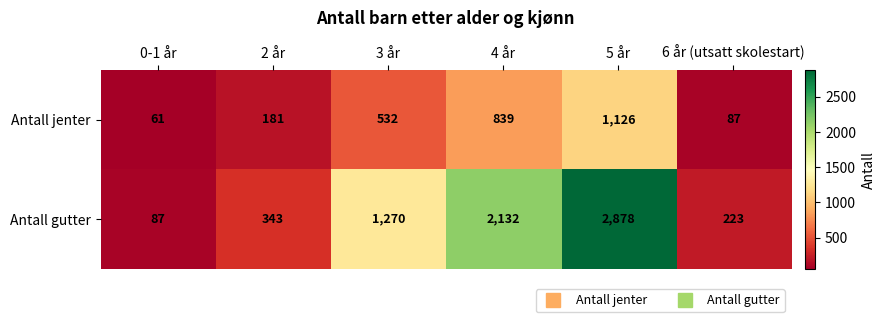

The value of Antall jenter at 0-1 år is 79. True or false?

False